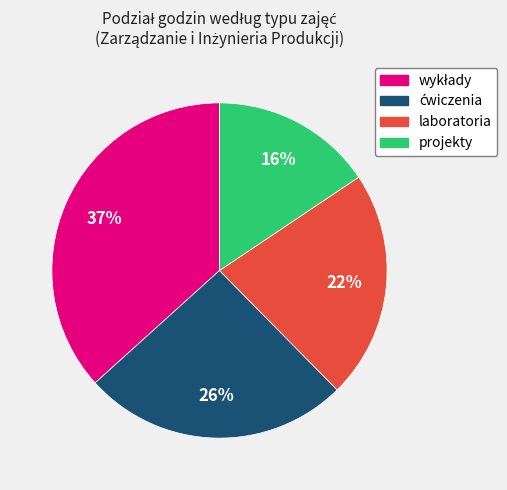

The projekty slice represents 23% of the pie. True or false?

False